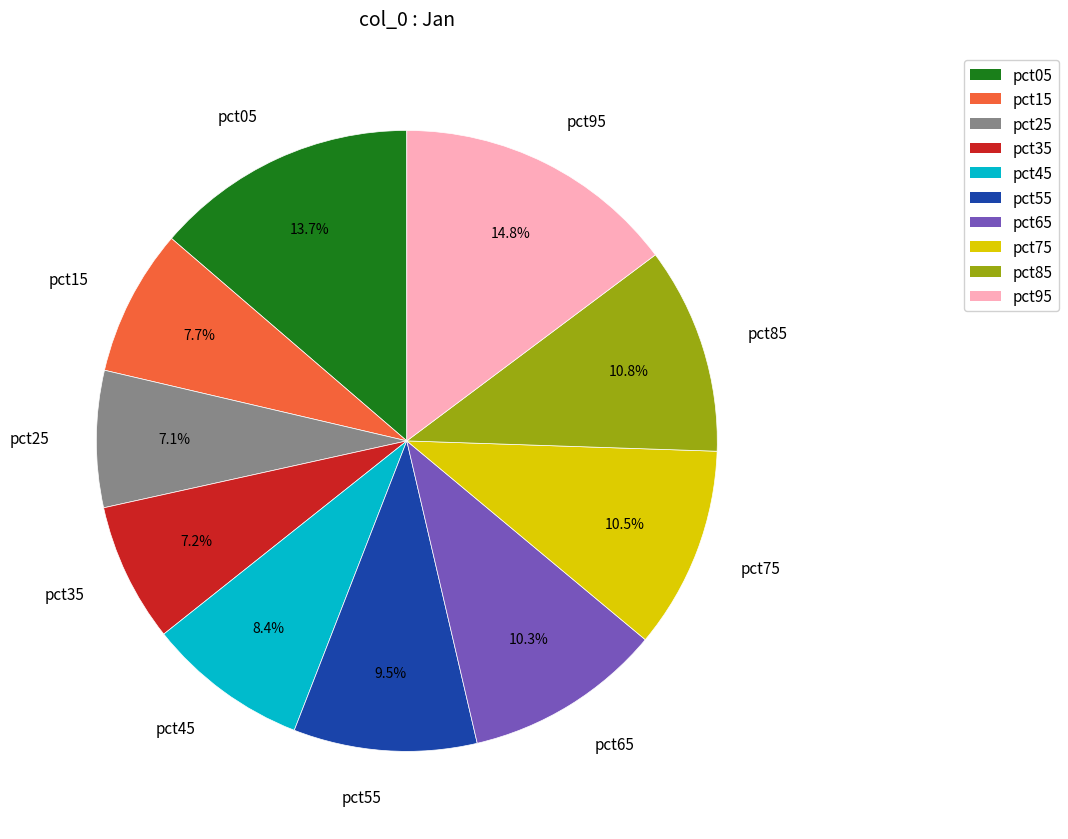

Combined, do pct65 and pct15 account for over 50%?

No